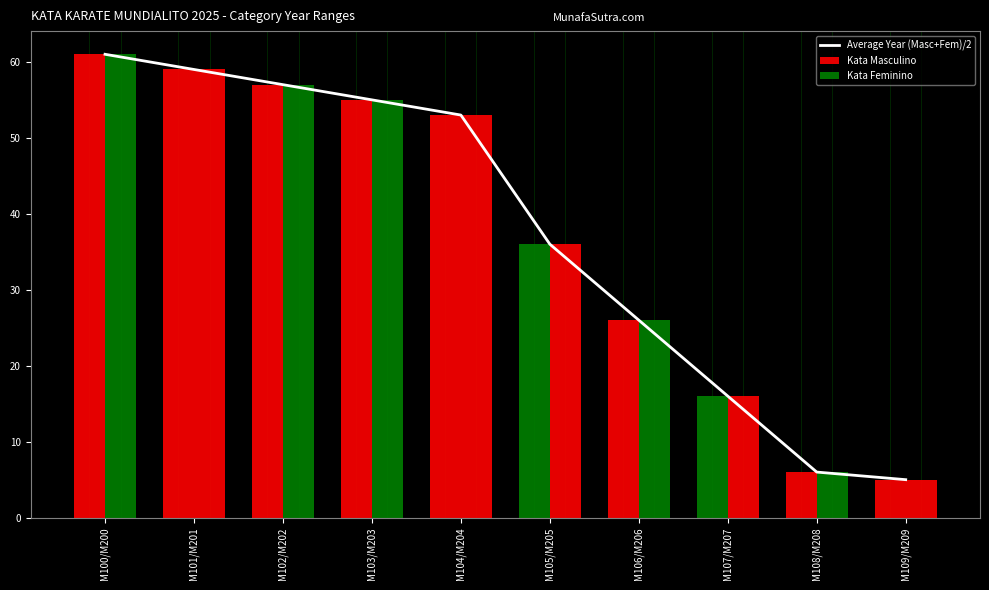

Which series has the largest range (max minus min)?

Average Year (Masc+Fem)/2